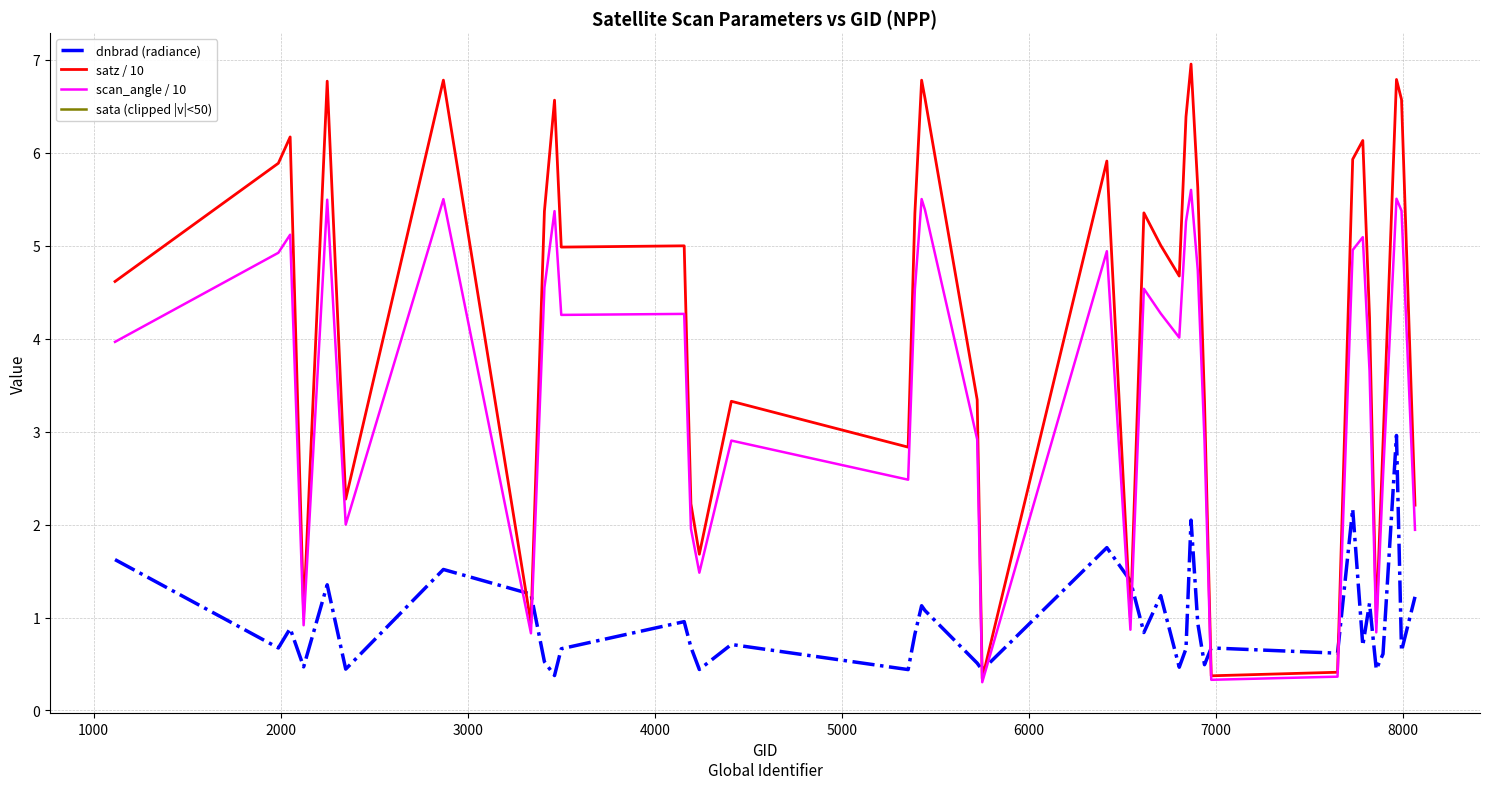

What is the lowest value of the scan_angle / 10 series?

0.3